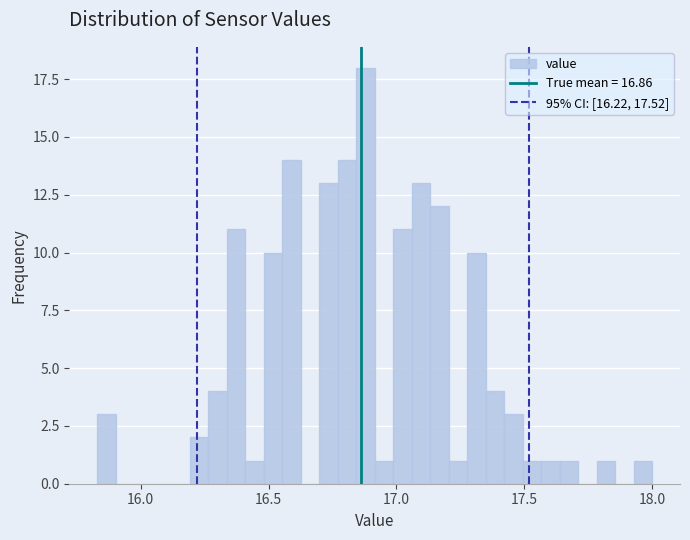

Around what value on the x-axis is the tallest bar? Give the approximate position of its centre, as read against the axis.

16.90